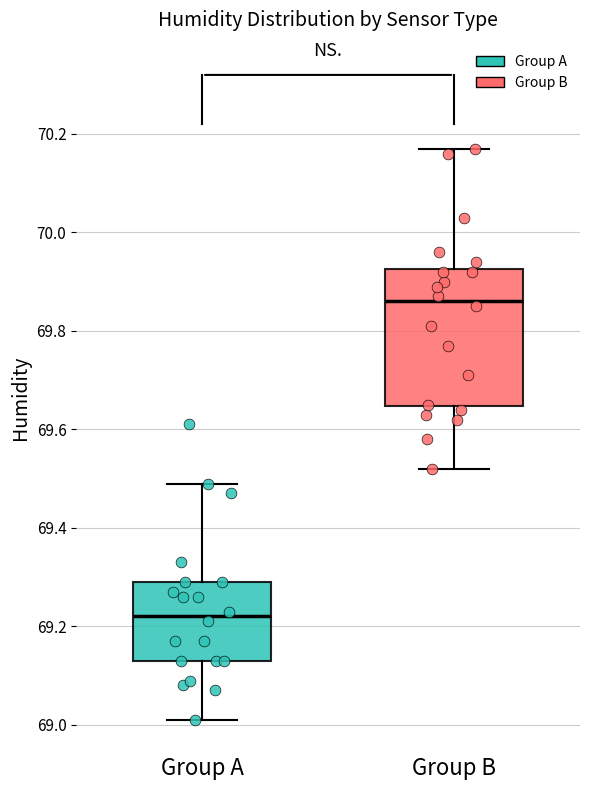

Reading left to right, transcribe this box plot: for each box, give where its median line is, the range the box spans, and where its two whiskers end, as read against the y-axis. The values are not printed on the chart, so give them approximately, as read against the axis.

Group A: median 69.22, box 69.14 to 69.30, whiskers 69.02 to 69.50
Group B: median 69.86, box 69.64 to 69.92, whiskers 69.52 to 70.18